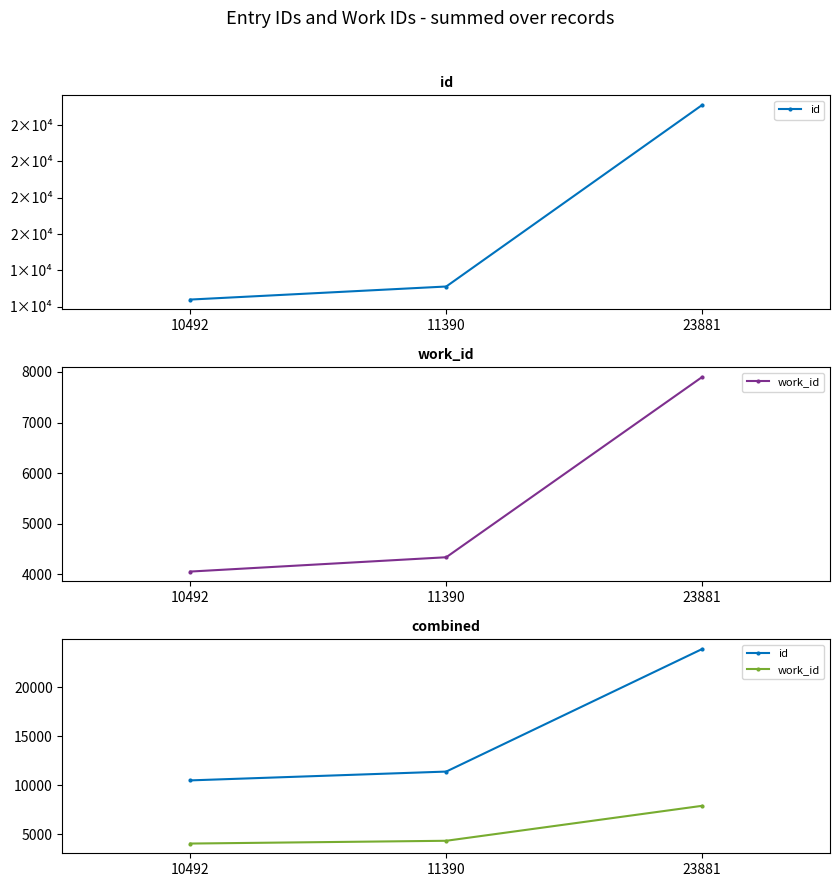

What is the difference between the work_id values at 23881 and 10492?

3847